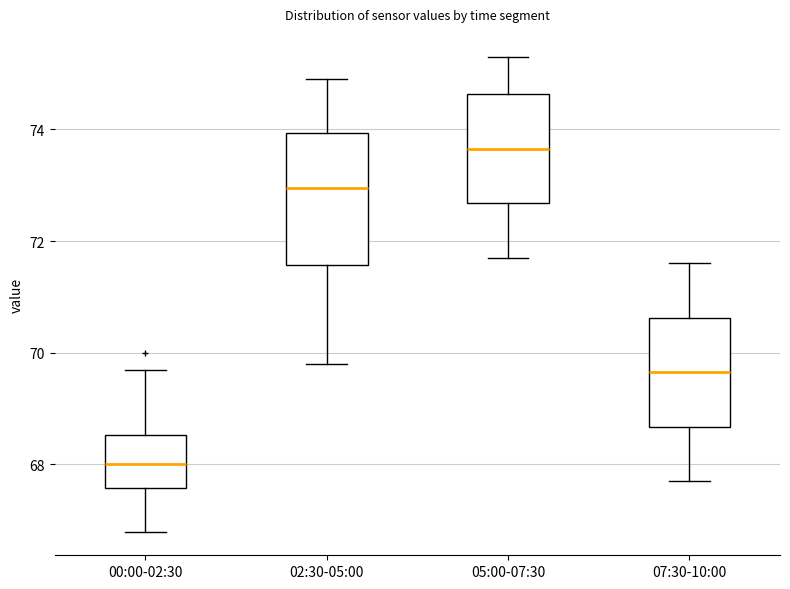

Where is the upper edge of the box for 00:00-02:30 on the y-axis? The values are not printed on the chart, so give them approximately, as read against the axis.

68.6